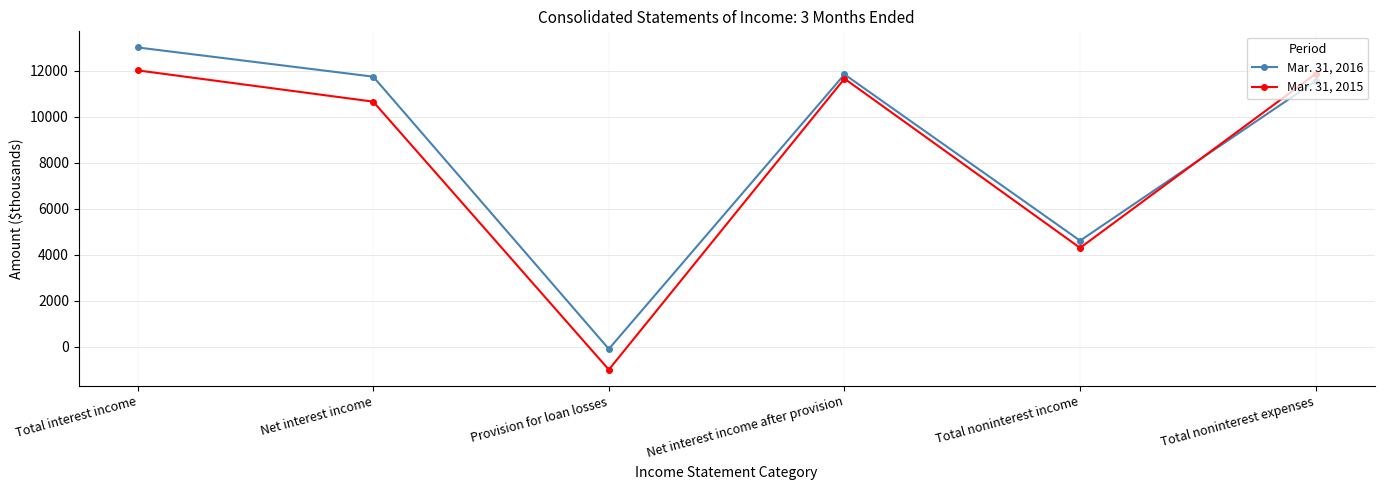

What is the difference between the maximum and second lowest values in the Mar. 31, 2015 series?

7716